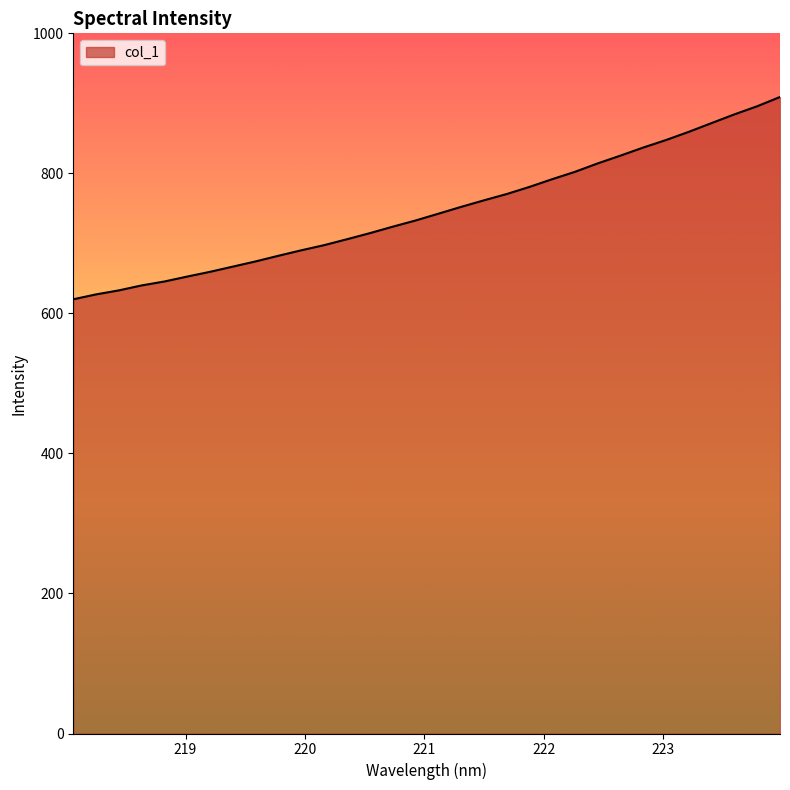

What is the maximum value shown in the chart?

909.2